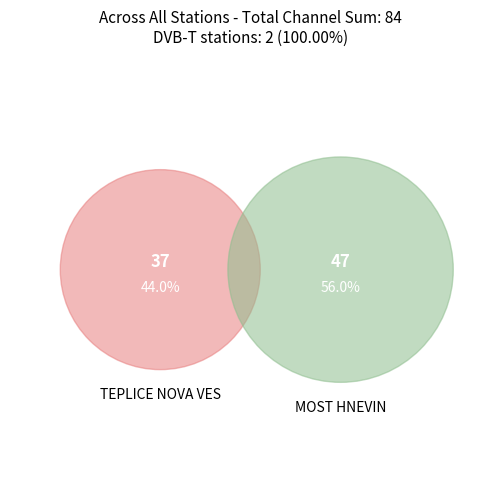

To the nearest percent, what is the average slice percentage?

50%